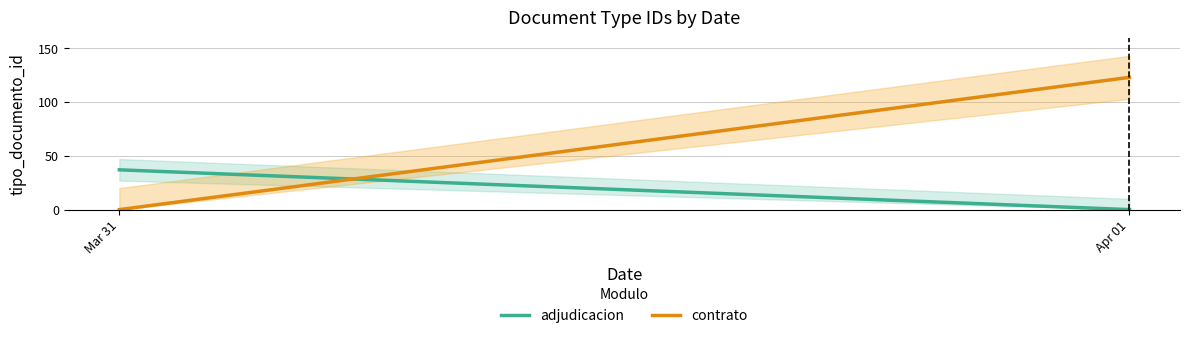

What position from the right is Mar 31?

2